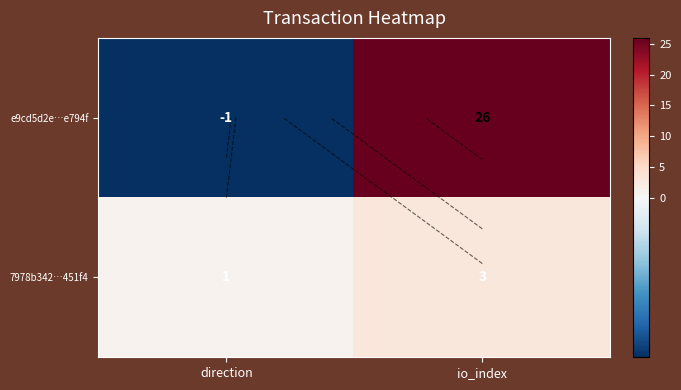

Which series has the largest range (max minus min)?

e9cd5d2e…e794f